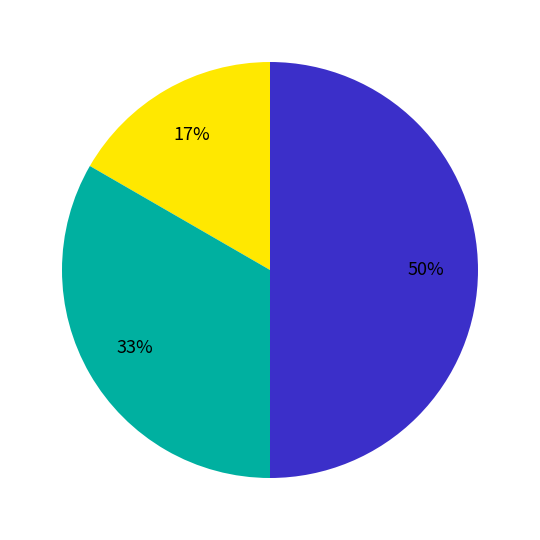

To the nearest percent, what is the average slice percentage?

33%